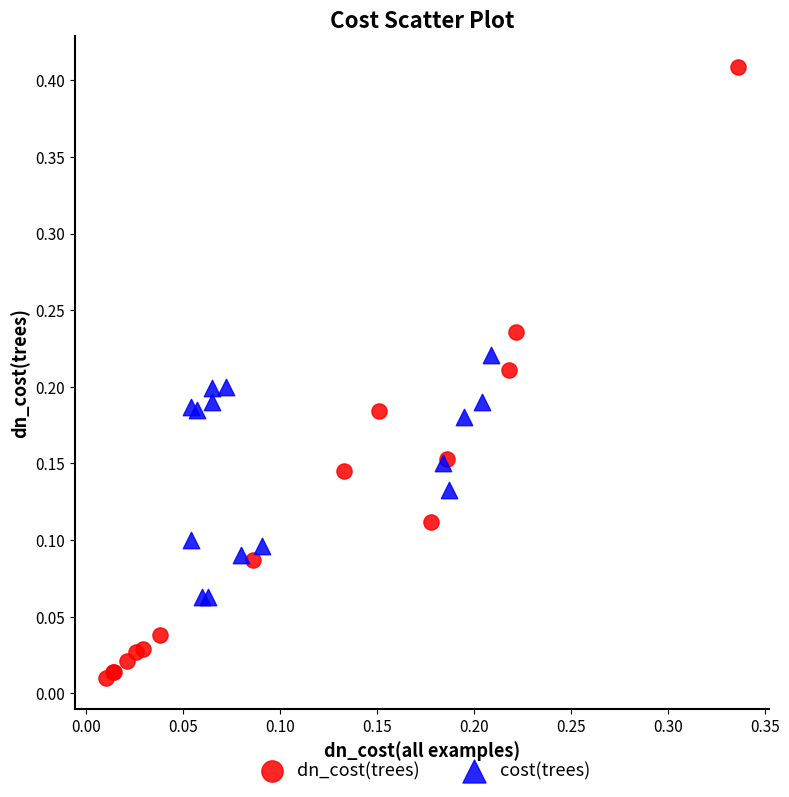

Which series contains the highest Y value?

dn_cost(trees)